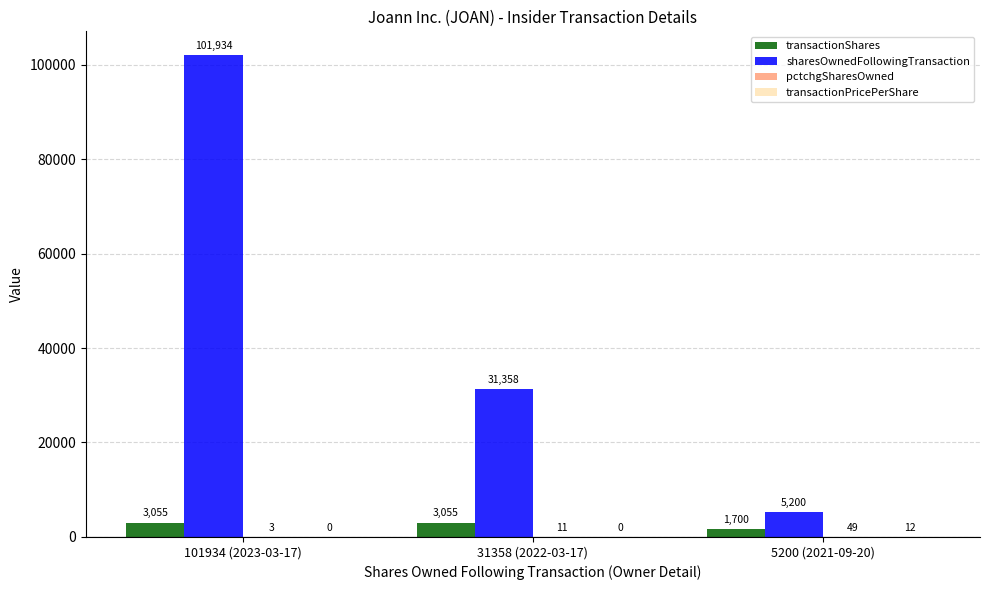

The sharesOwnedFollowingTransaction series shows 31358.0 at 31358 (2022-03-17). True or false?

True